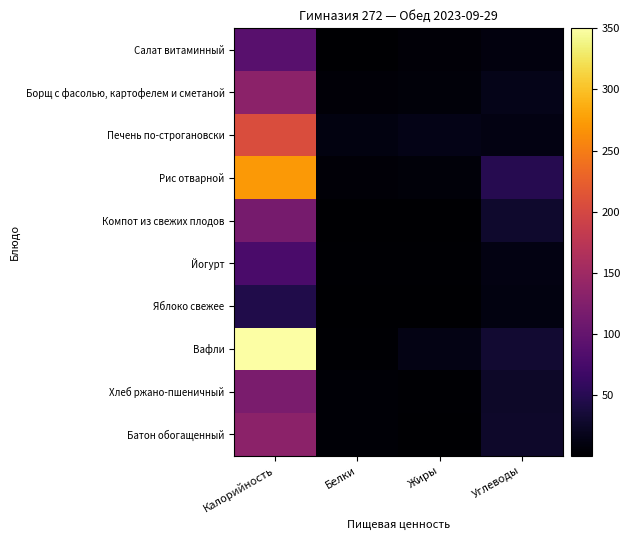

What is the greatest value displayed?

350.0